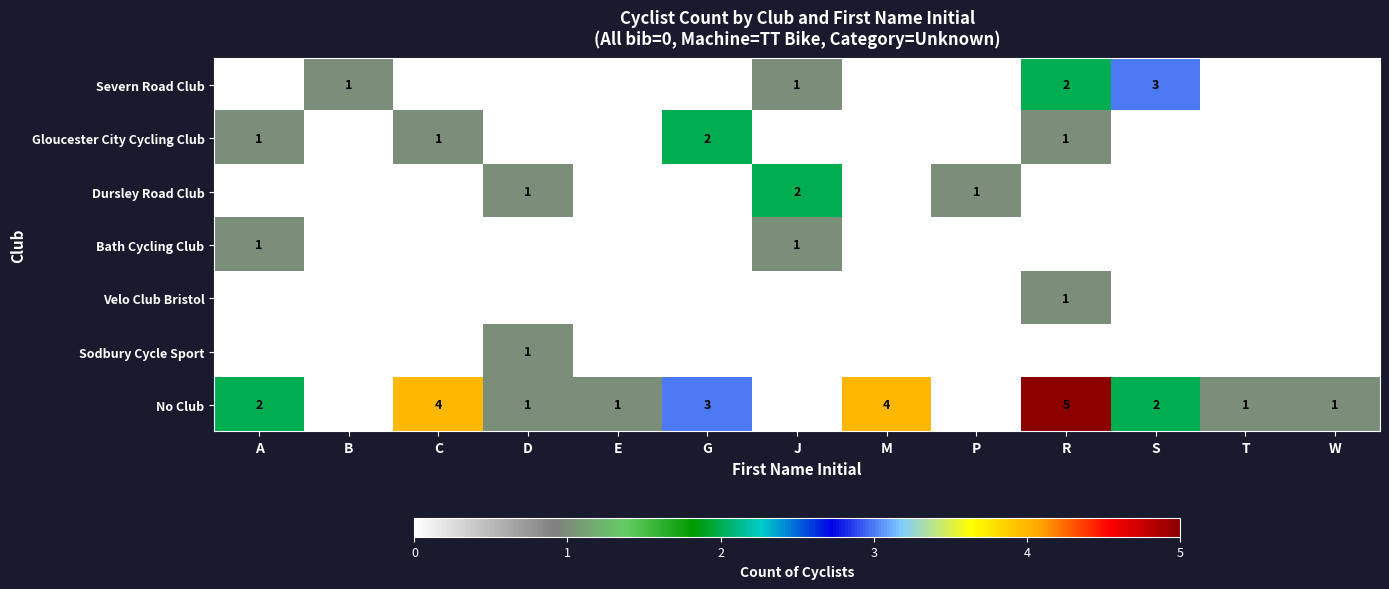

The Severn Road Club series shows 3 at S. True or false?

True